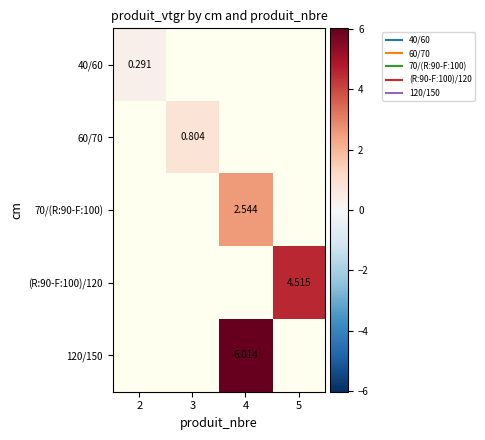

Is the value of 70/(R:90-F:100) at 3 greater than the value of 40/60 at 3?

No